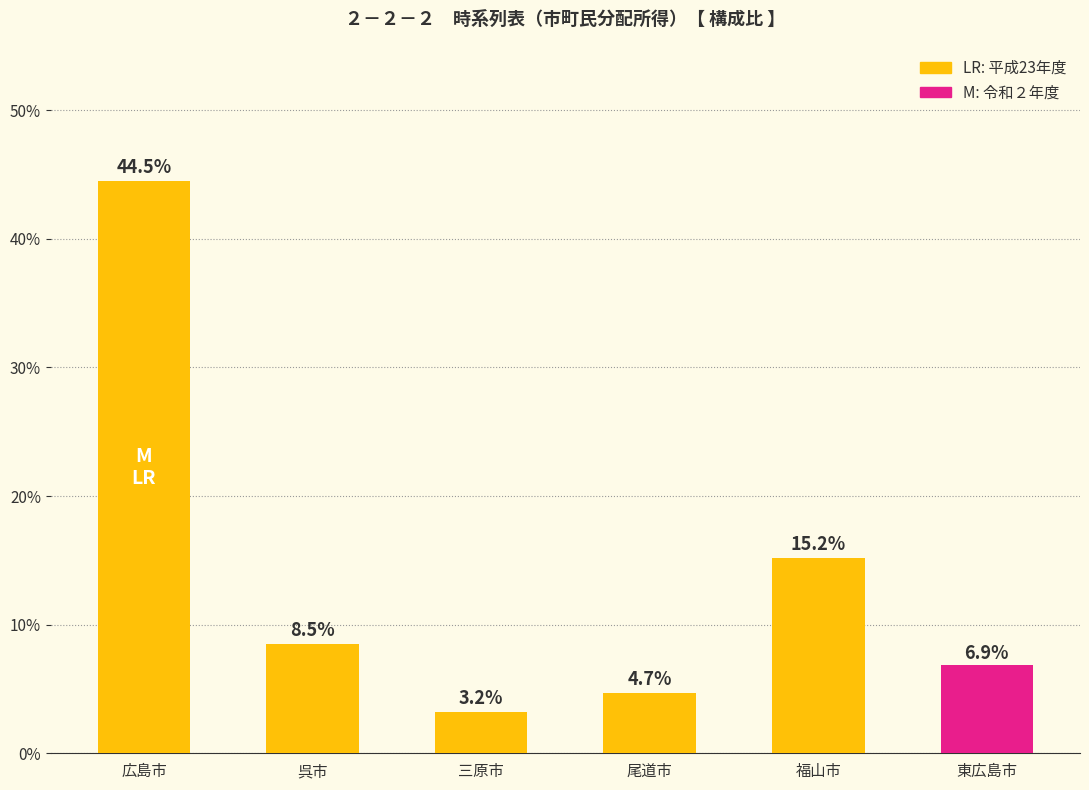

What is the label of the 1st bar from the right?

東広島市